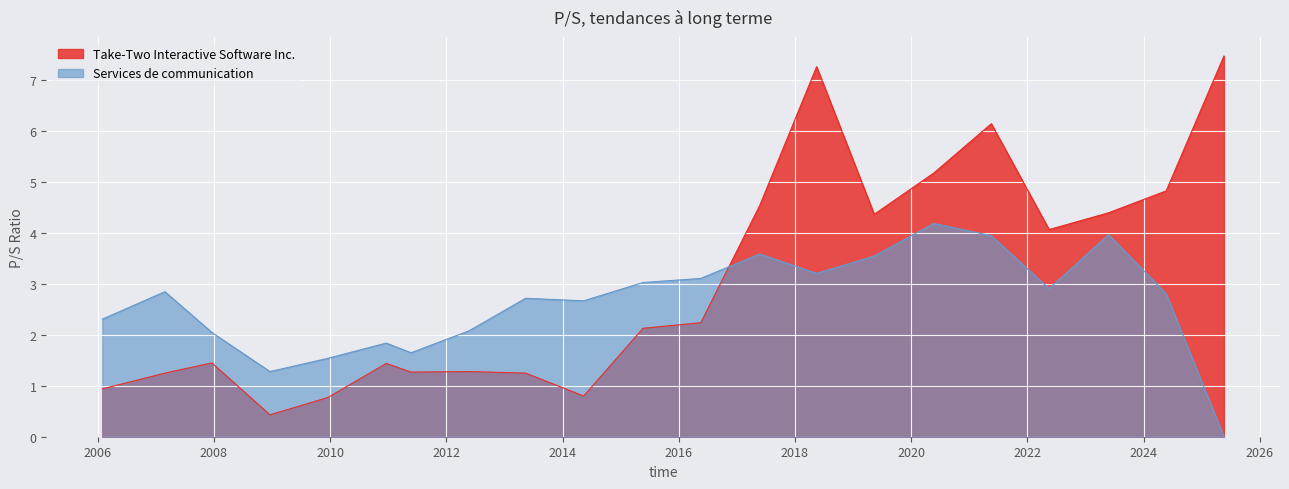

Which has a higher value, 2015-05-22 or 2008-12-19?

2015-05-22